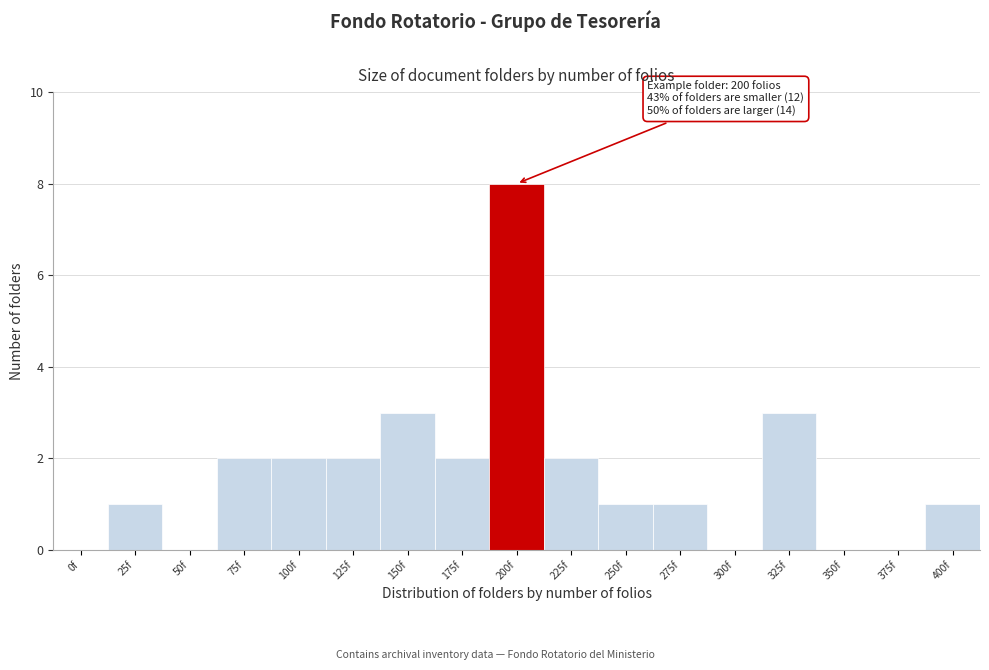

Reading left to right, extract all data points from this chart.

0f=0	25f=1	50f=0	75f=2	100f=2	125f=2	150f=3	175f=2	200f=8	225f=2	250f=1	275f=1	300f=0	325f=3	350f=0	375f=0	400f=1